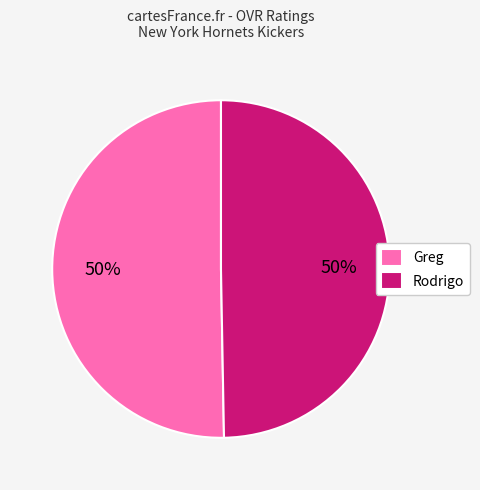

To the nearest percent, what is the combined percentage of Greg and Rodrigo?

100%